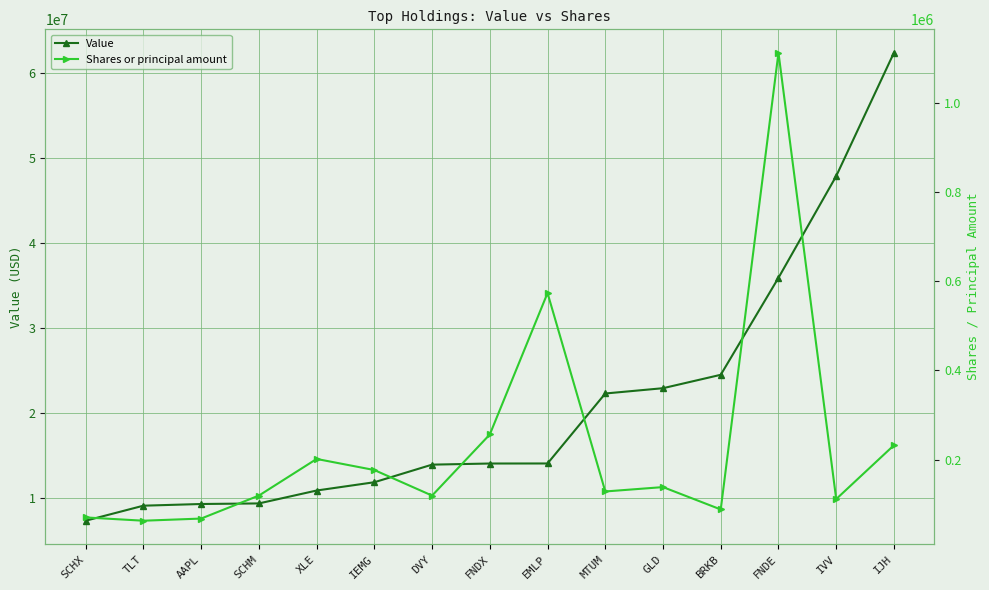

The value of Value at SCHX is 7296000. True or false?

True